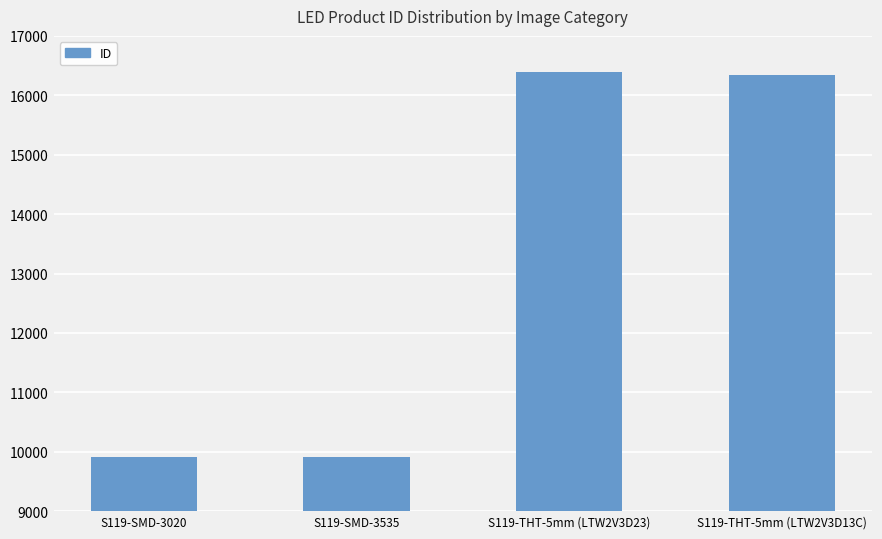

What is the sum of all values?

52531